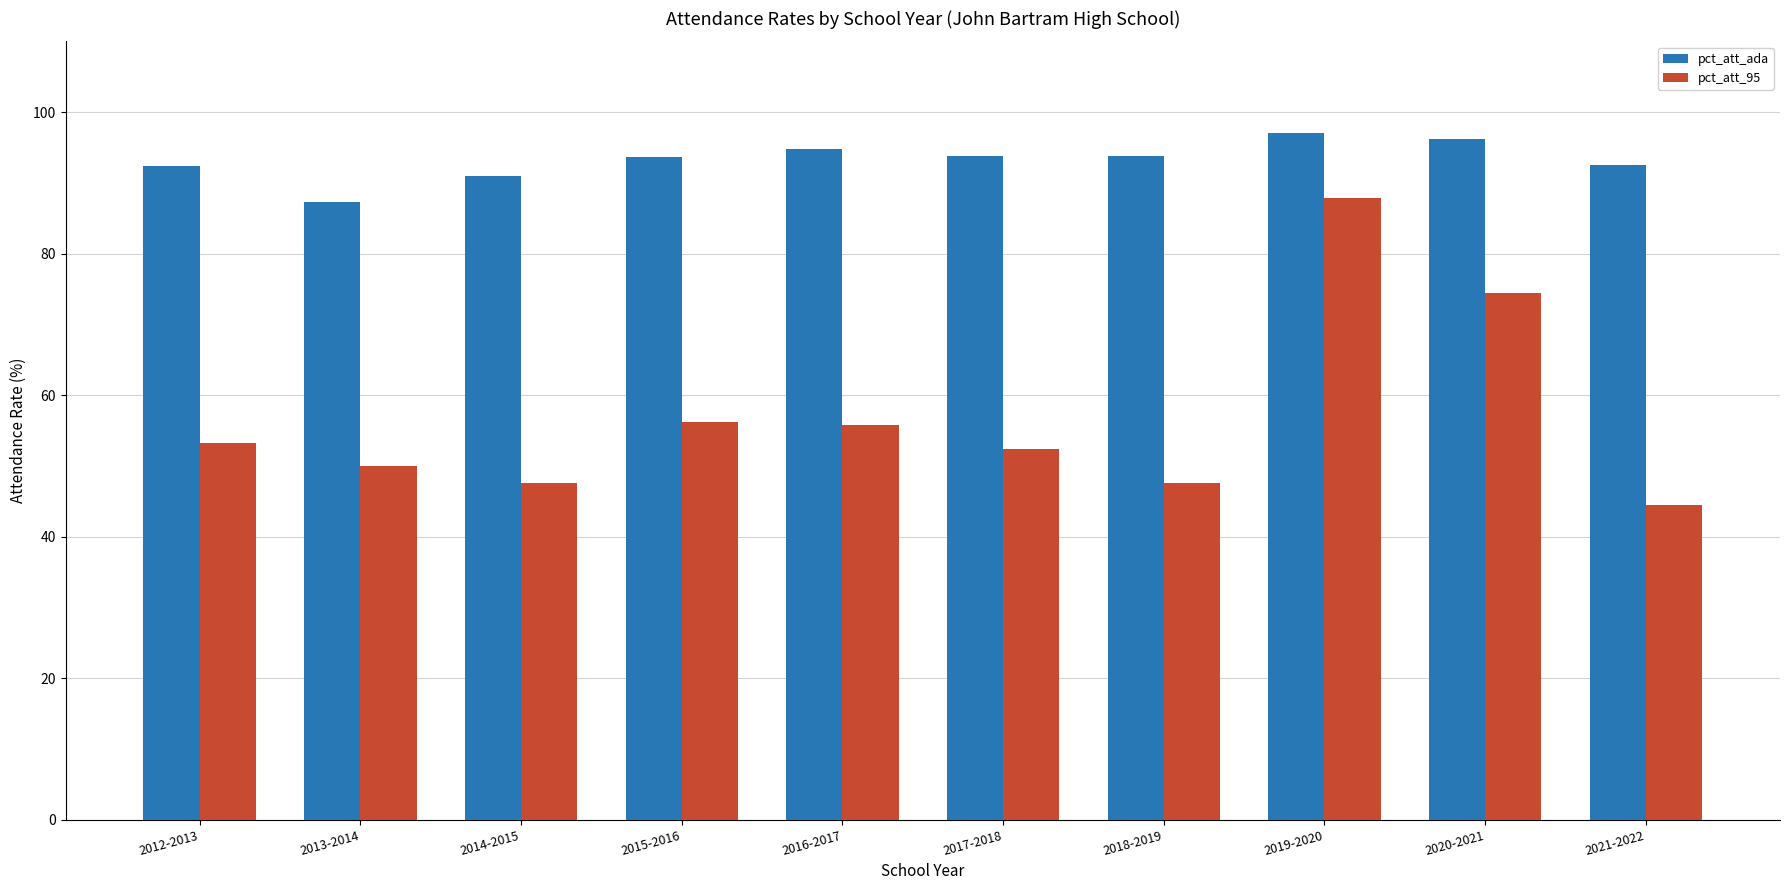

What is the sum of all pct_att_95 values?

569.6